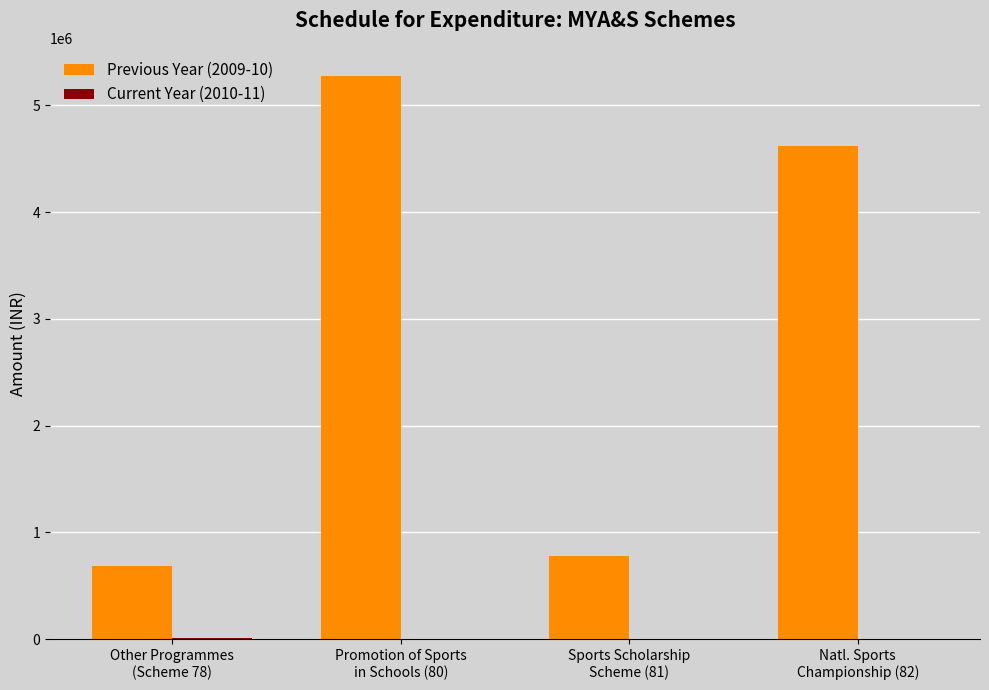

How many distinct data groups are displayed?

2